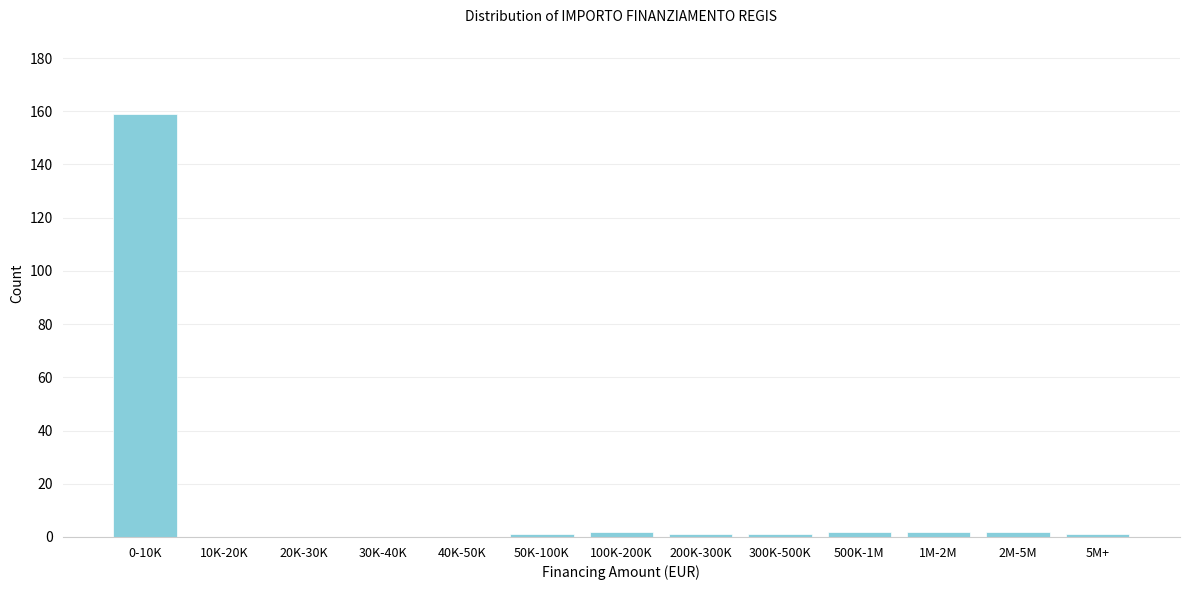

Reading left to right, extract all data points from this chart.

0-10K=159	10K-20K=0	20K-30K=0	30K-40K=0	40K-50K=0	50K-100K=1	100K-200K=2	200K-300K=1	300K-500K=1	500K-1M=2	1M-2M=2	2M-5M=2	5M+=1